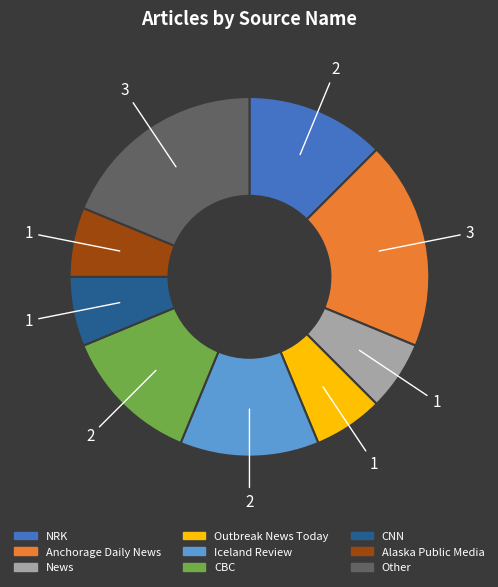

Do Anchorage Daily News and Alaska Public Media together represent more than half of the pie?

No